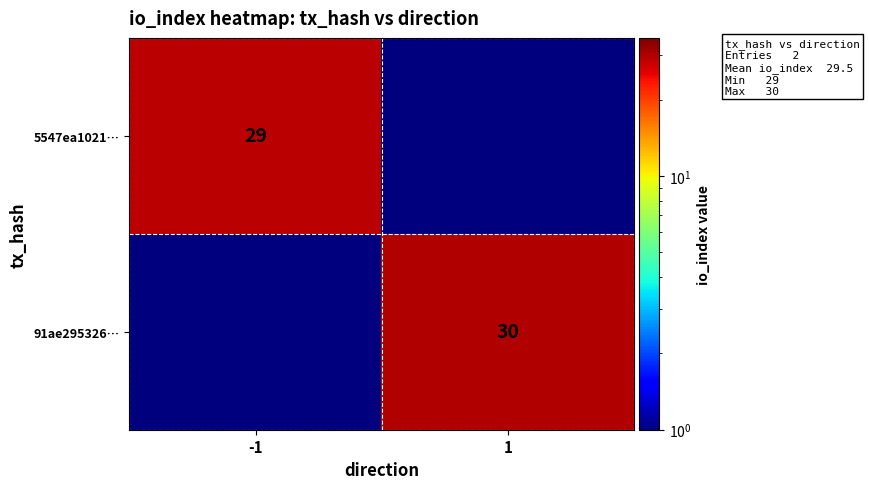

True or false: 5547ea1021… has a value of 29.0 at -1.

True